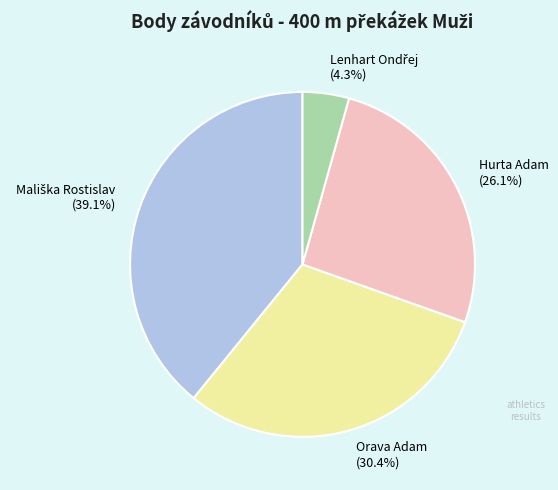

Is there any slice that represents more than half of the pie?

No